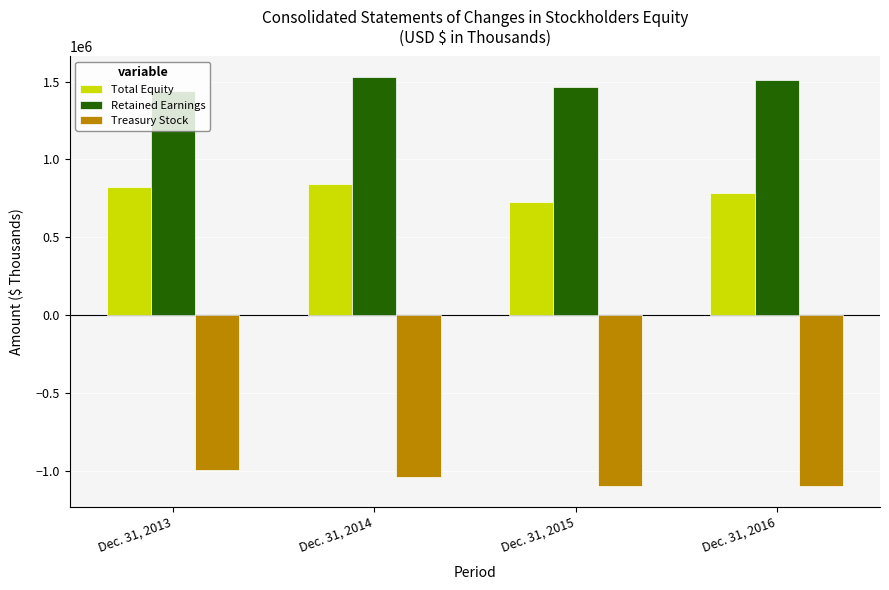

List the labels in order of Treasury Stock value, smallest first.

Dec. 31, 2015, Dec. 31, 2016, Dec. 31, 2014, Dec. 31, 2013